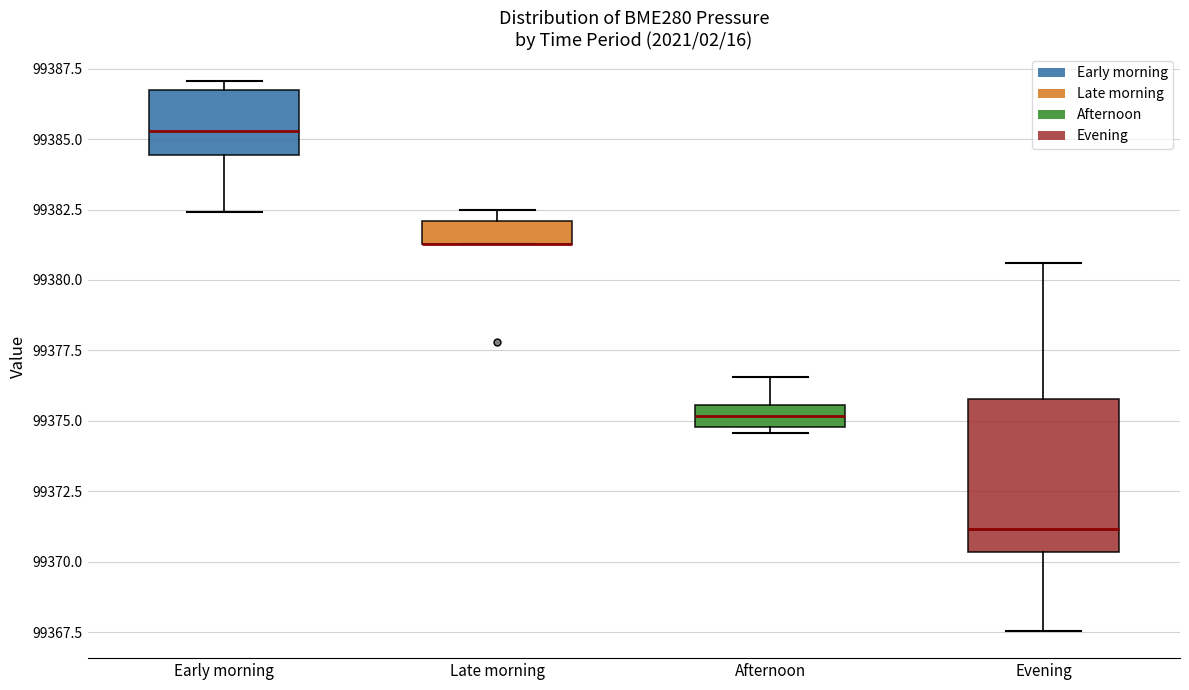

Reading left to right, transcribe this box plot: for each box, give where its median line is, the range the box spans, and where its two whiskers end, as read against the y-axis. The values are not printed on the chart, so give them approximately, as read against the axis.

Early morning: median 99385.5, box 99384.5 to 99387.0, whiskers 99382.5 to 99387.0 (just above the box's upper edge)
Late morning: median 99381.5 (drawn on the box's lower edge), box 99381.5 to 99382.0, whiskers 99381.5 to 99382.5
Afternoon: median 99375.0 (inside the box), box 99375.0 to 99375.5, whiskers 99374.5 to 99376.5
Evening: median 99371.0, box 99370.5 to 99376.0, whiskers 99367.5 to 99380.5